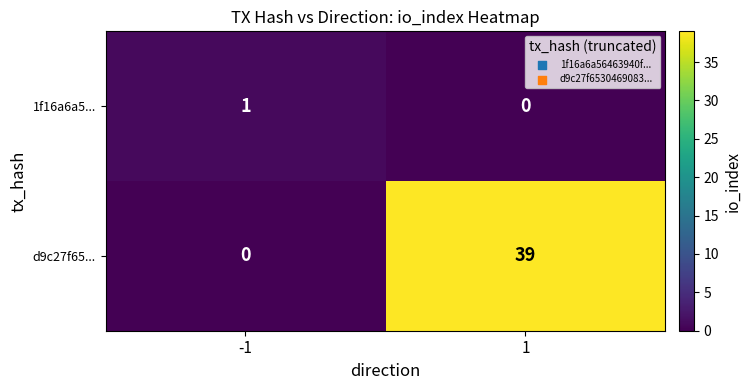

What is the difference between the d9c27f65... values at 1 and -1?

39